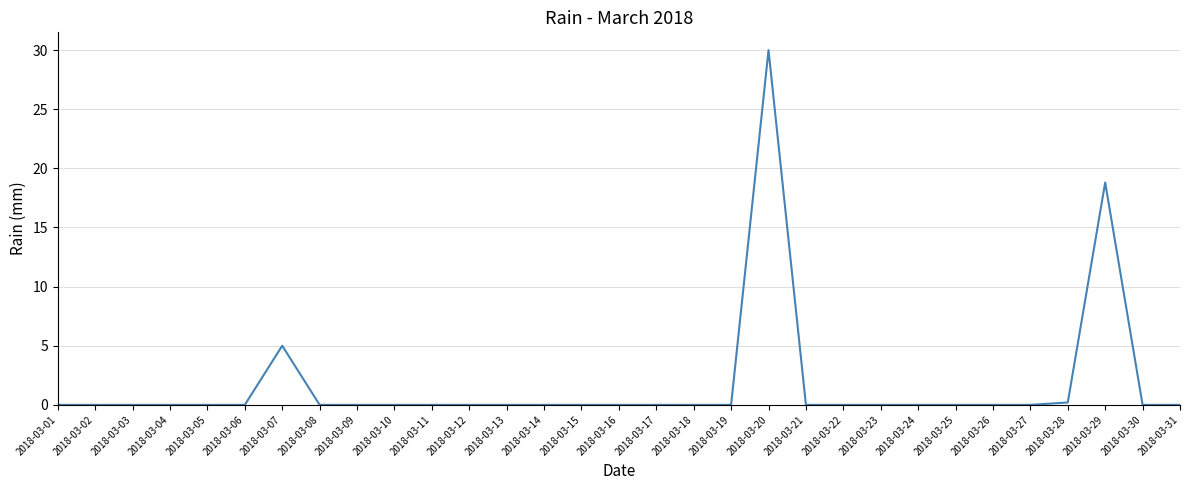

Reading left to right, list all the values displayed in this chart.

0.0	0.0	0.0	0.0	0.0	0.0	5.0	0.0	0.0	0.0	0.0	0.0	0.0	0.0	0.0	0.0	0.0	0.0	0.0	30.0	0.0	0.0	0.0	0.0	0.0	0.0	0.0	0.2	18.8	0.0	0.0